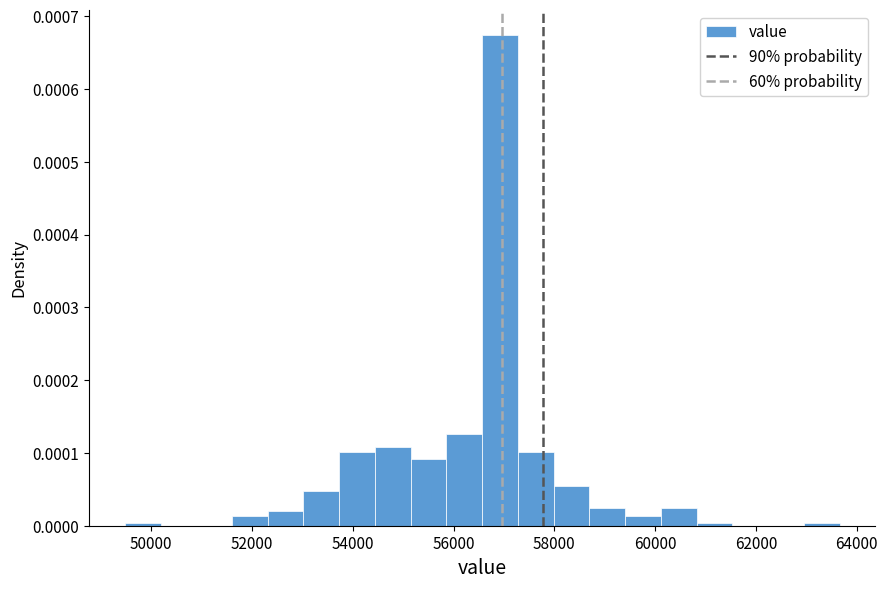

Read against the x-axis, roughly where is the centre of the tallest bar?

57000